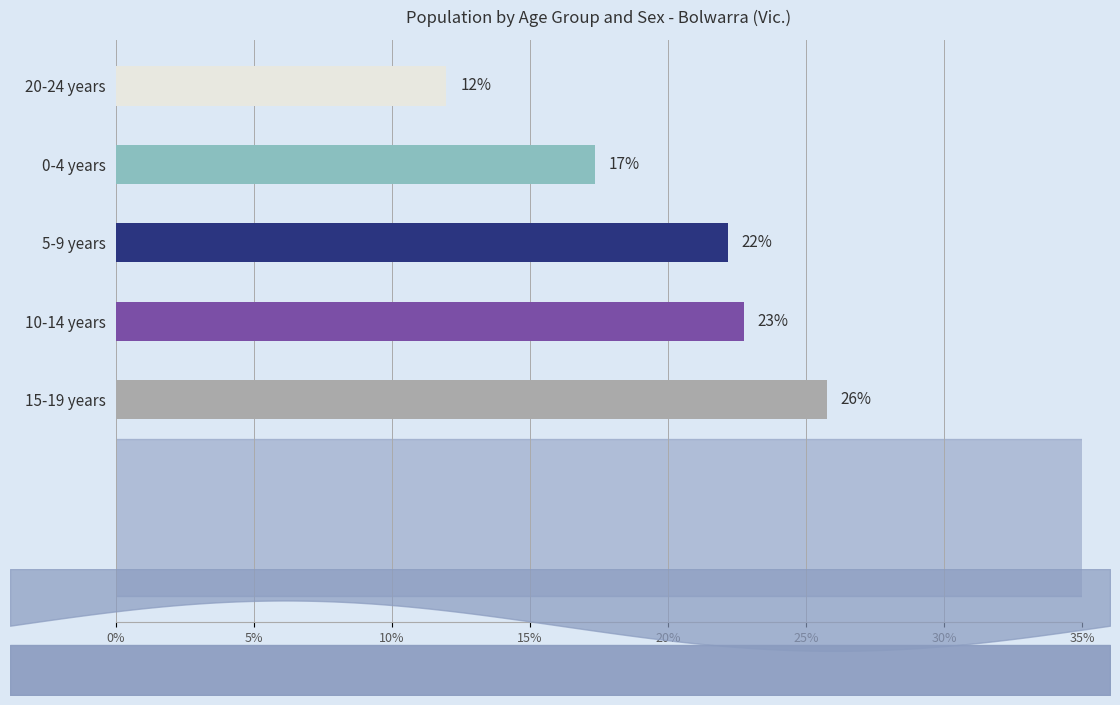

What is the difference between the Non-Indigenous Females values at 5-9 years and 20-24 years?

10